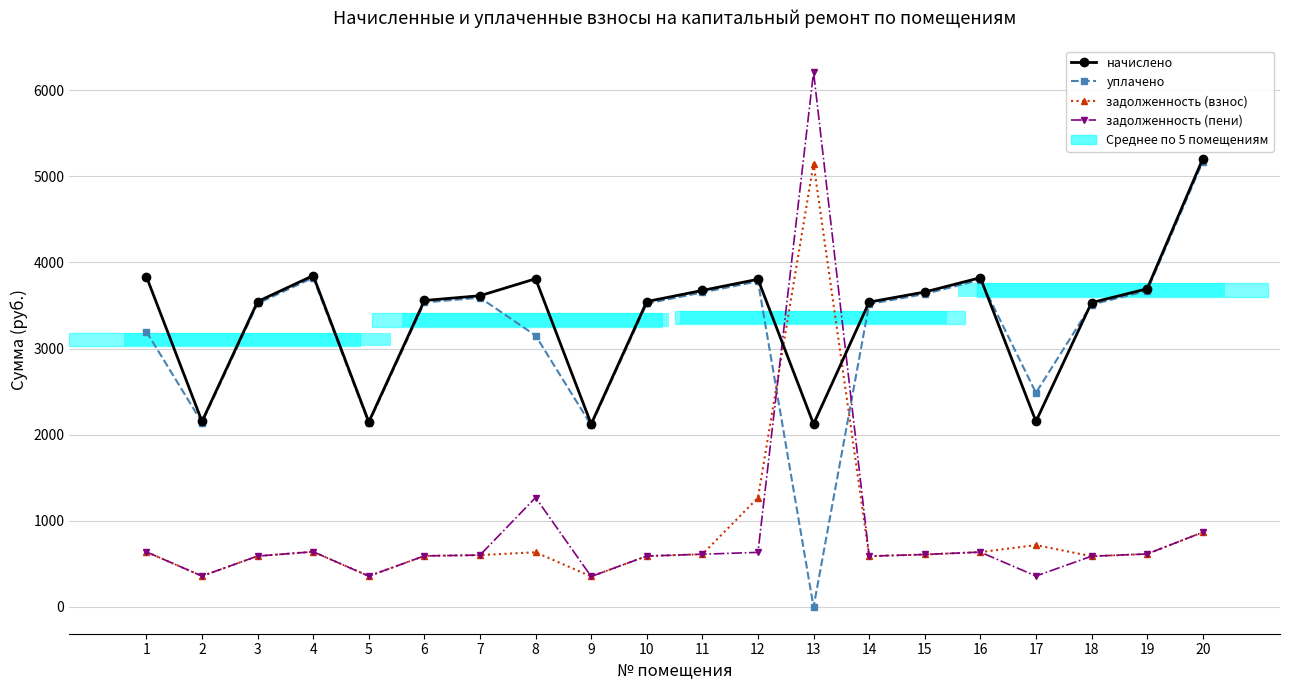

Where is the first local minimum for задолженность (взнос)?

2